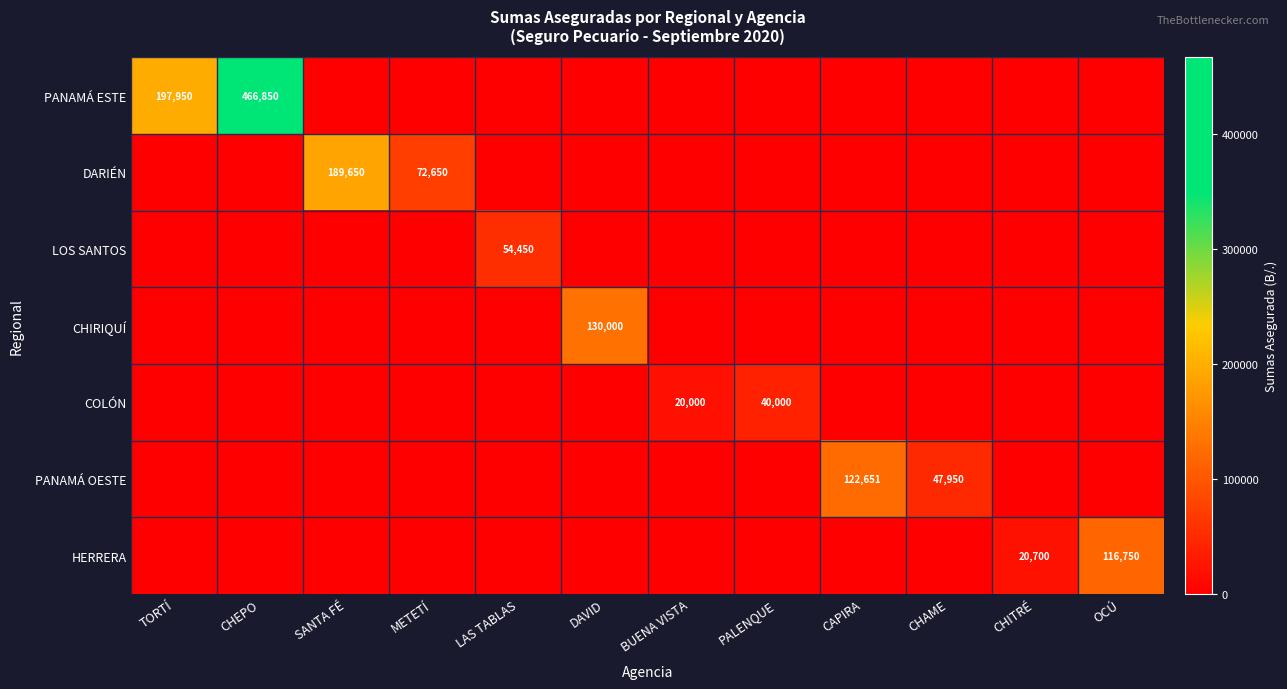

How many data points does each series have?

12